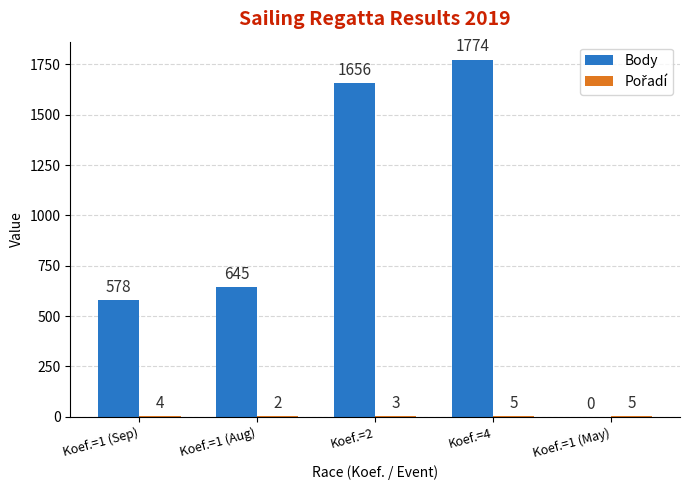

Which series has the largest range (max minus min)?

Body